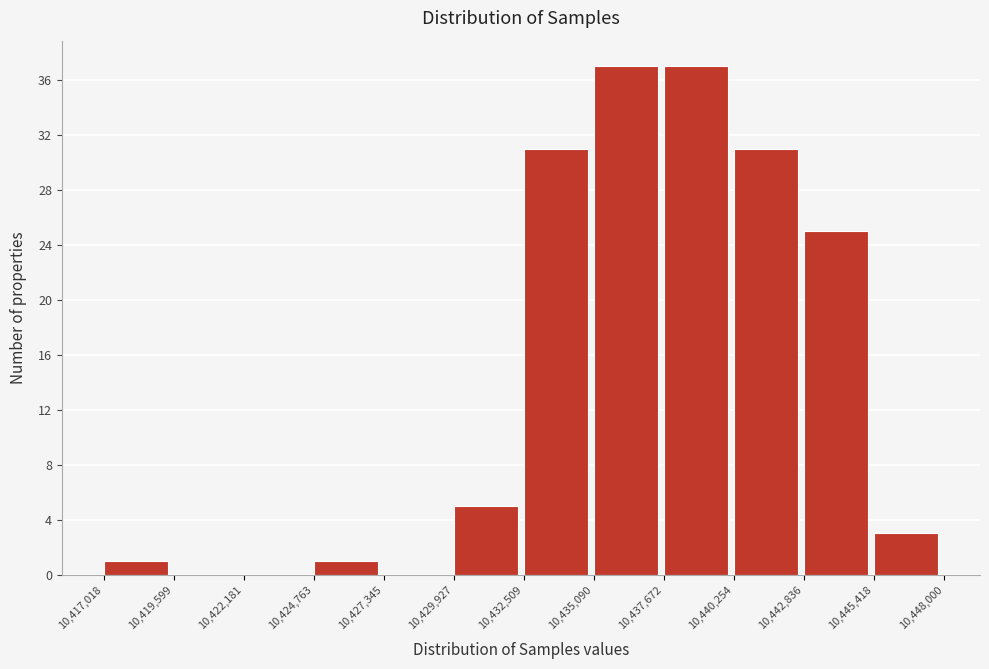

Reading left to right, list every bar in this chart as the range it spans on the x-axis followed by its height. The values are not printed on the chart, so give them approximately, as read against the axis.

10,417,018 to 10,419,599: 1
10,419,599 to 10,422,181: 0
10,422,181 to 10,424,763: 0
10,424,763 to 10,427,345: 1
10,427,345 to 10,429,927: 0
10,429,927 to 10,432,509: 5
10,432,509 to 10,435,090: 31
10,435,090 to 10,437,672: 37
10,437,672 to 10,440,254: 37
10,440,254 to 10,442,836: 31
10,442,836 to 10,445,418: 25
10,445,418 to 10,448,000: 3